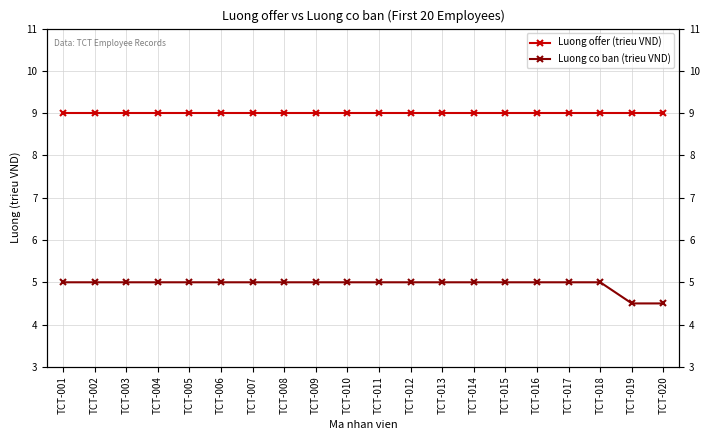

What are all the series names shown in the legend?

Luong offer (trieu VND), Luong co ban (trieu VND)